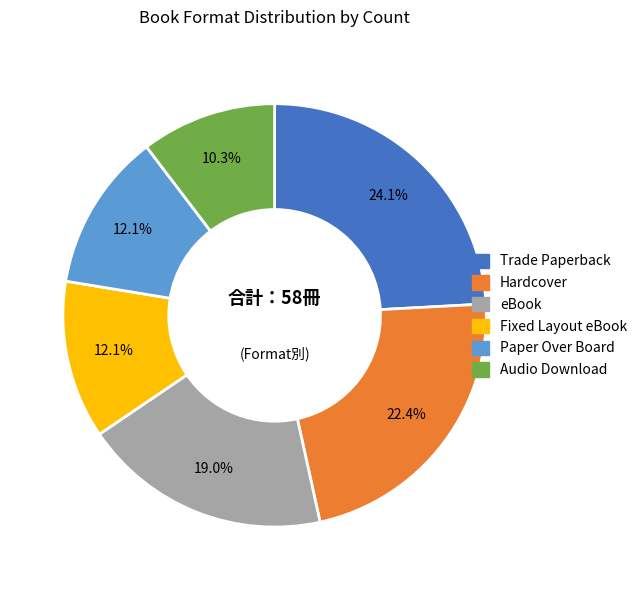

Is there a majority slice in this chart?

No